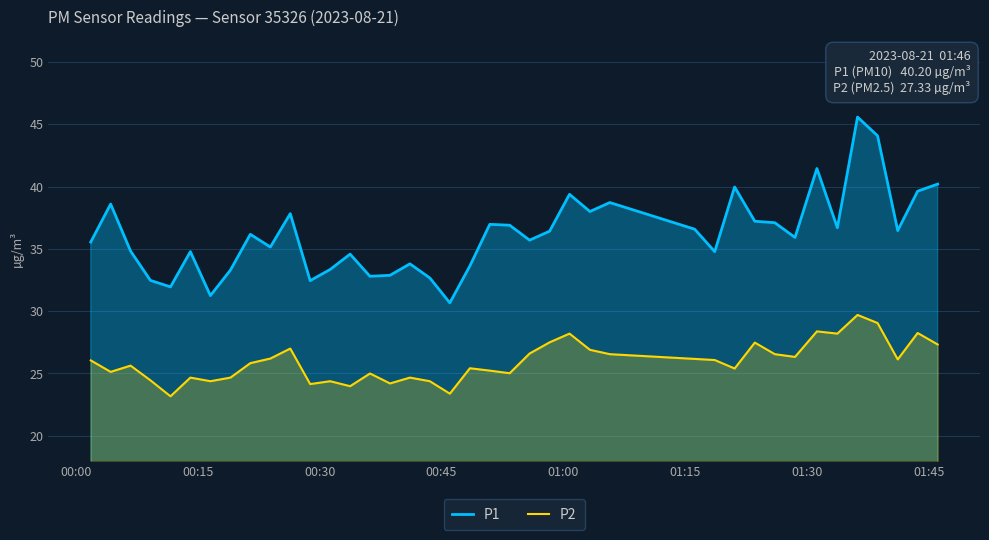

What are all the series names shown in the legend?

P1, P2